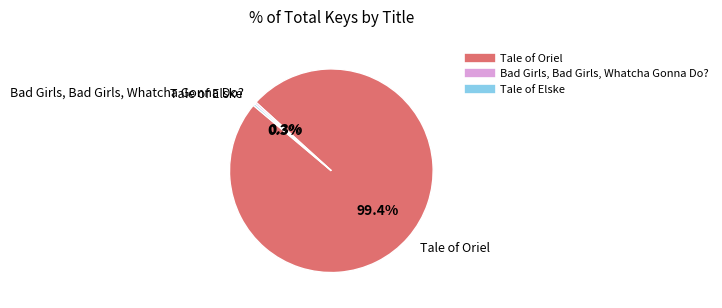

Count the number of slices in the pie.

3